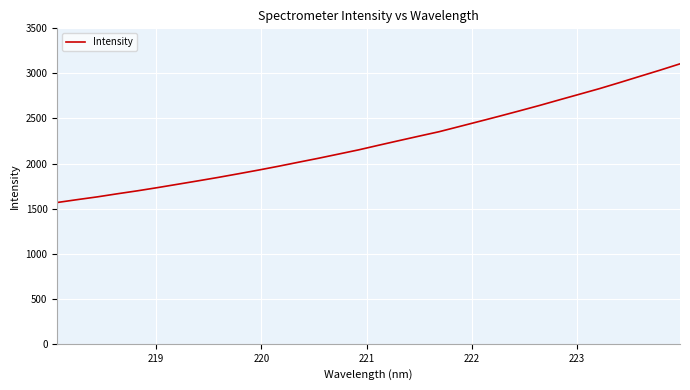

What is the difference between the maximum and minimum values?

1538.4